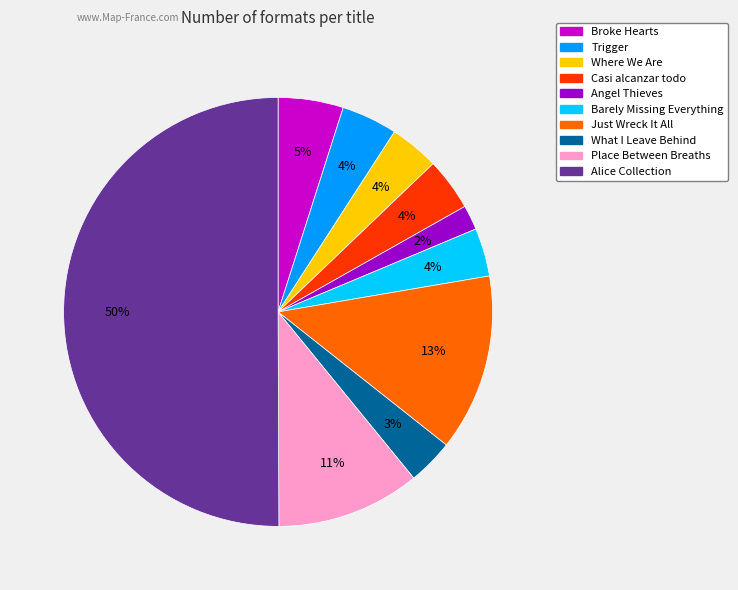

What is the ratio of the value at What I Leave Behind to the value at Trigger?

0.8